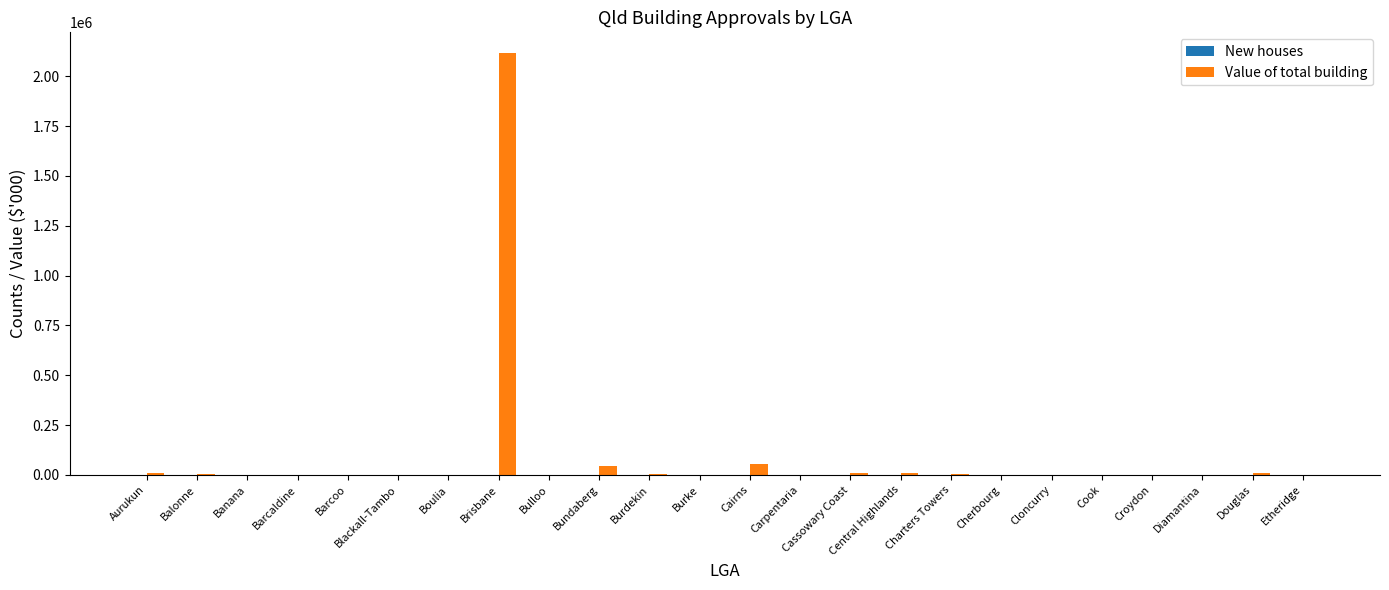

What is the sum of all Value of total building values?

2274151.4